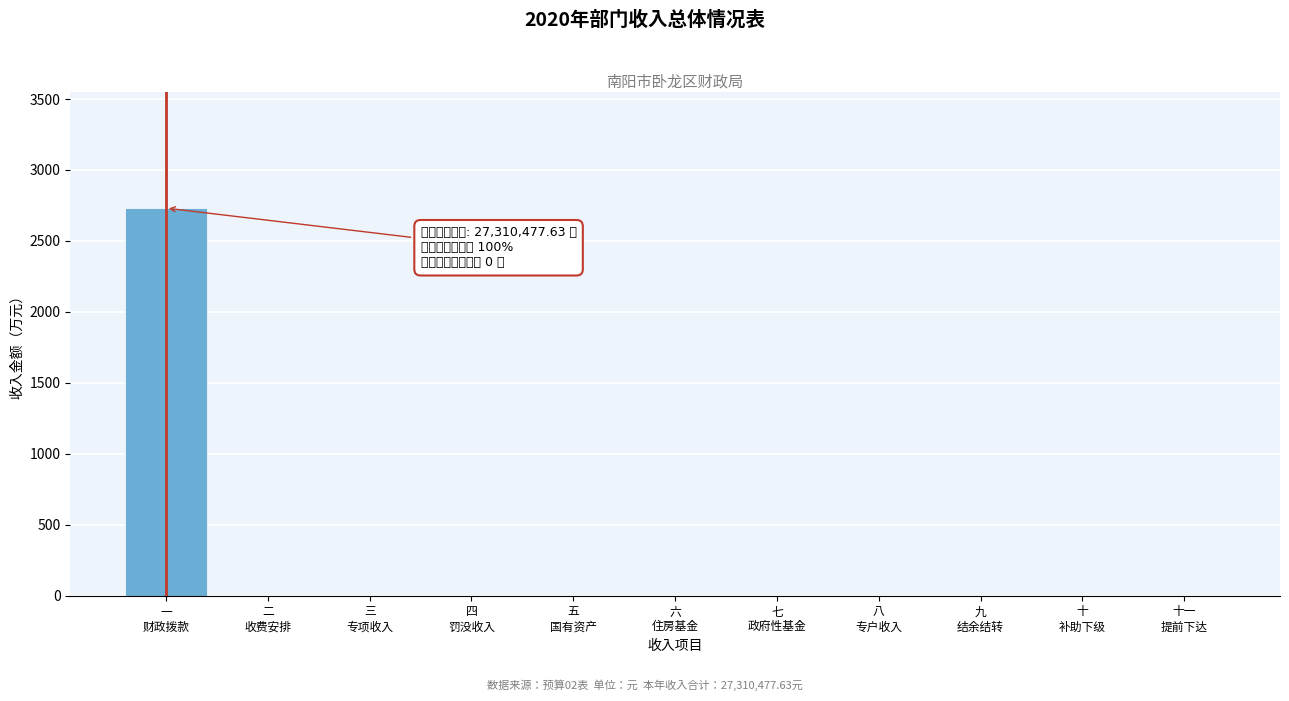

What is the greatest value displayed?

2731.0